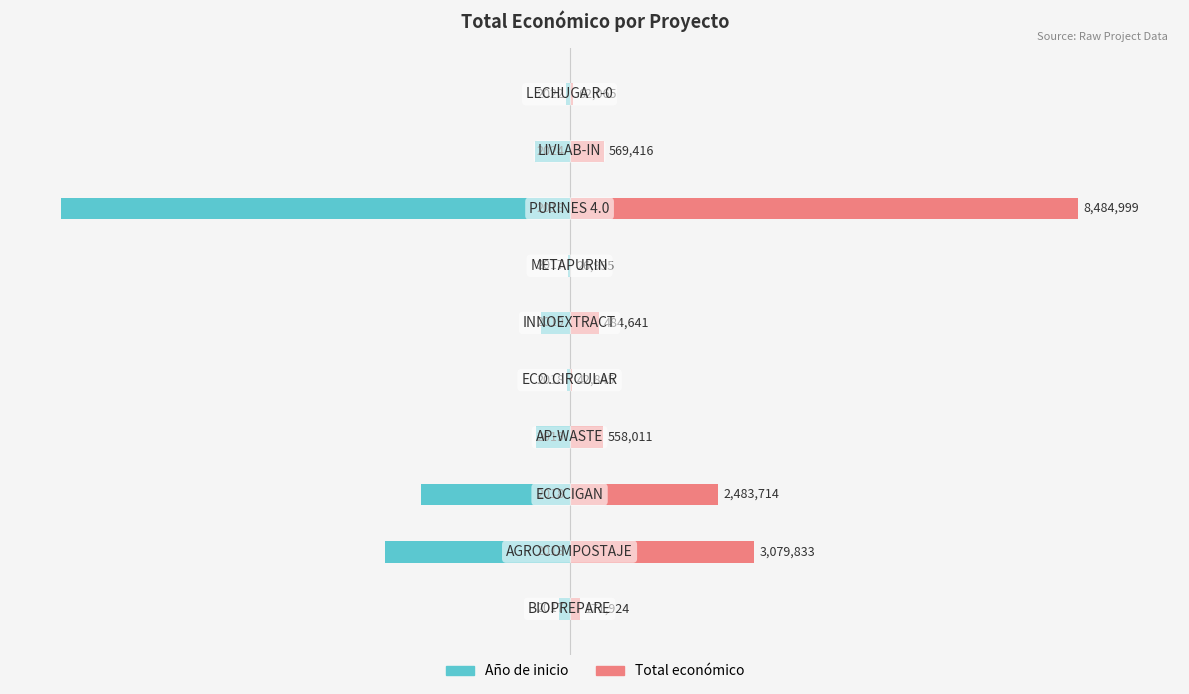

Which series has the largest total across all categories?

Total económico